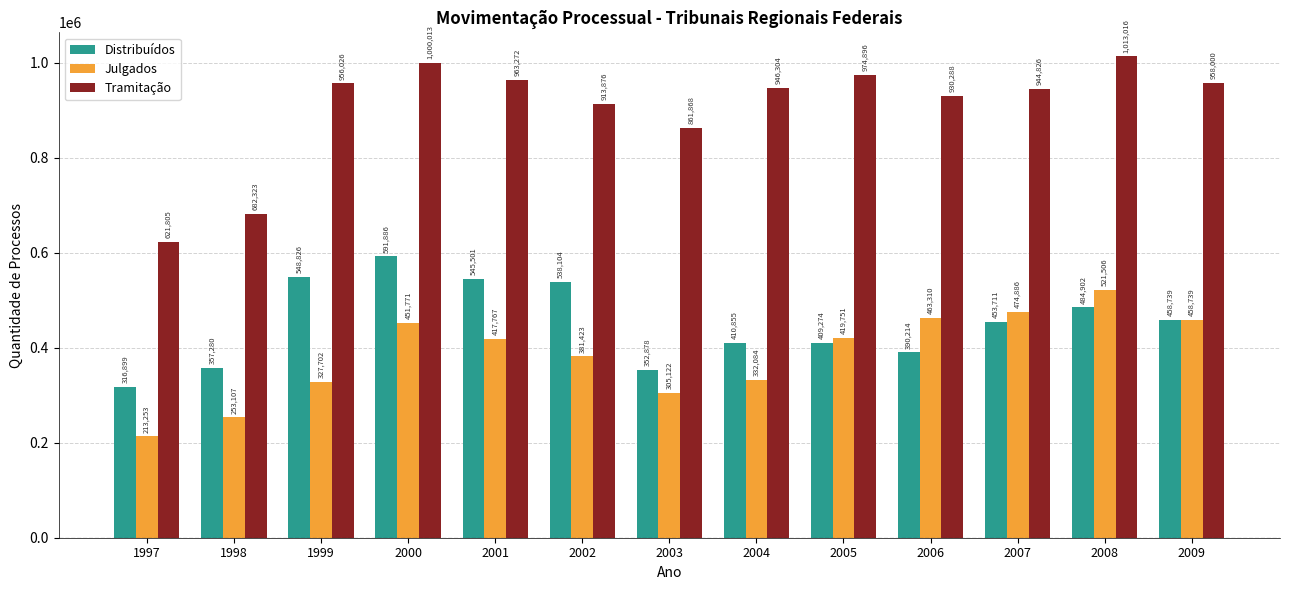

What is the minimum value shown in the chart?

213253